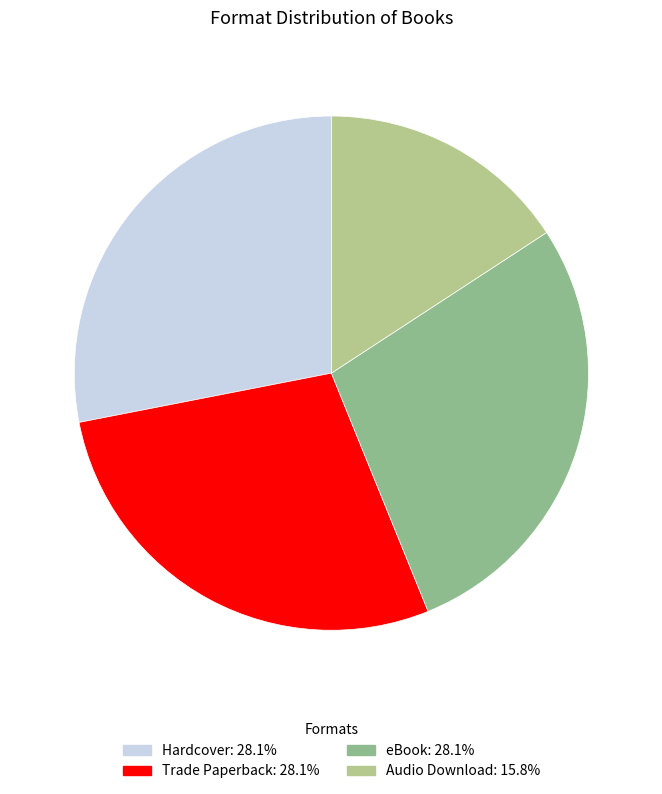

Between Audio Download and eBook, which is larger?

eBook